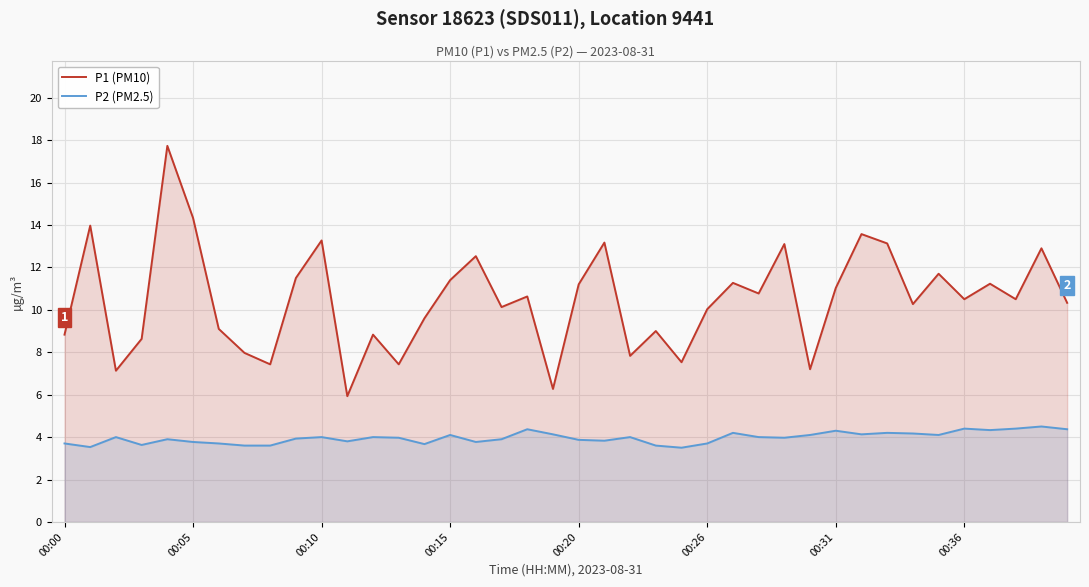

How many data points in P2 (PM2.5) are less than 4?

20